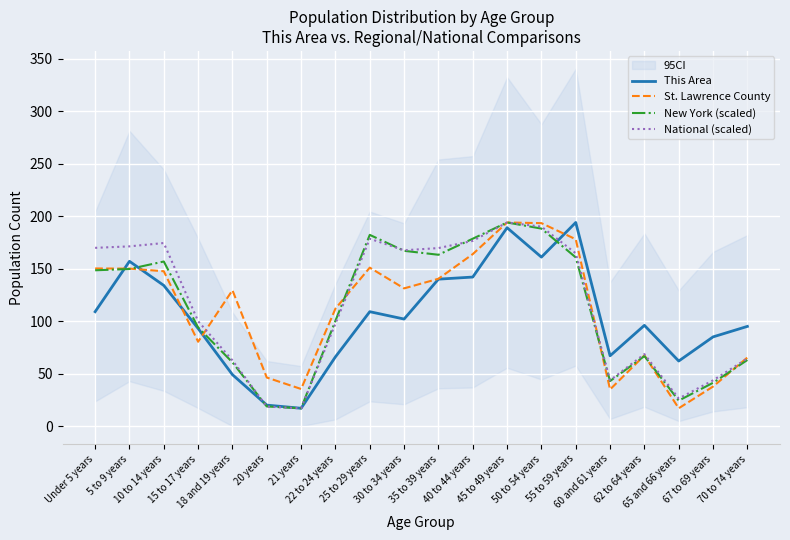

What position from the left is 5 to 9 years?

2